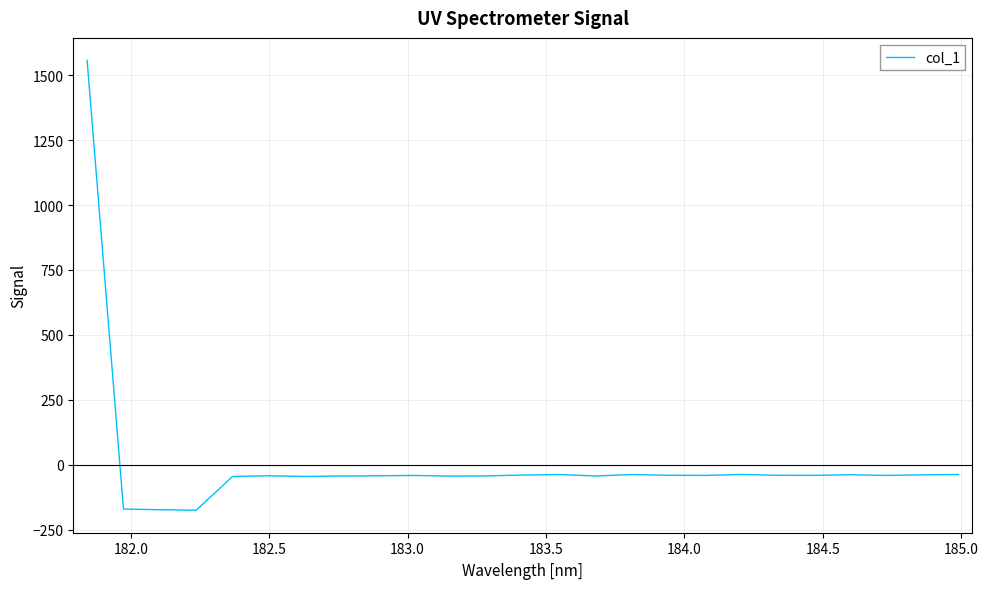

What is the smallest value displayed?

-175.4